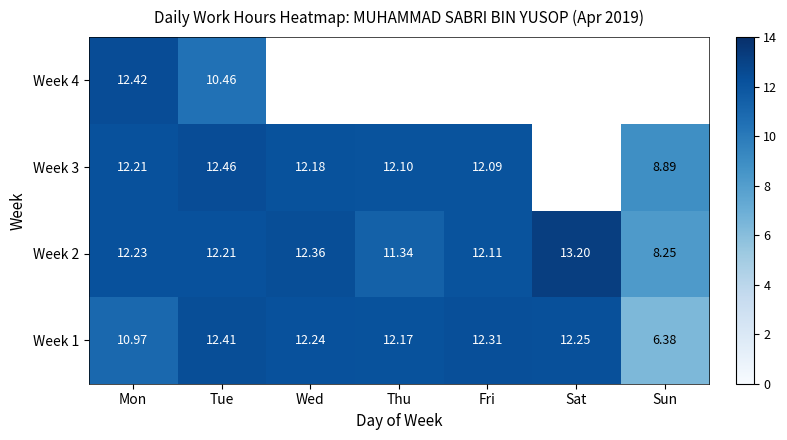

Rank the categories by Week 2 value from highest to lowest.

Sat, Wed, Mon, Tue, Fri, Thu, Sun